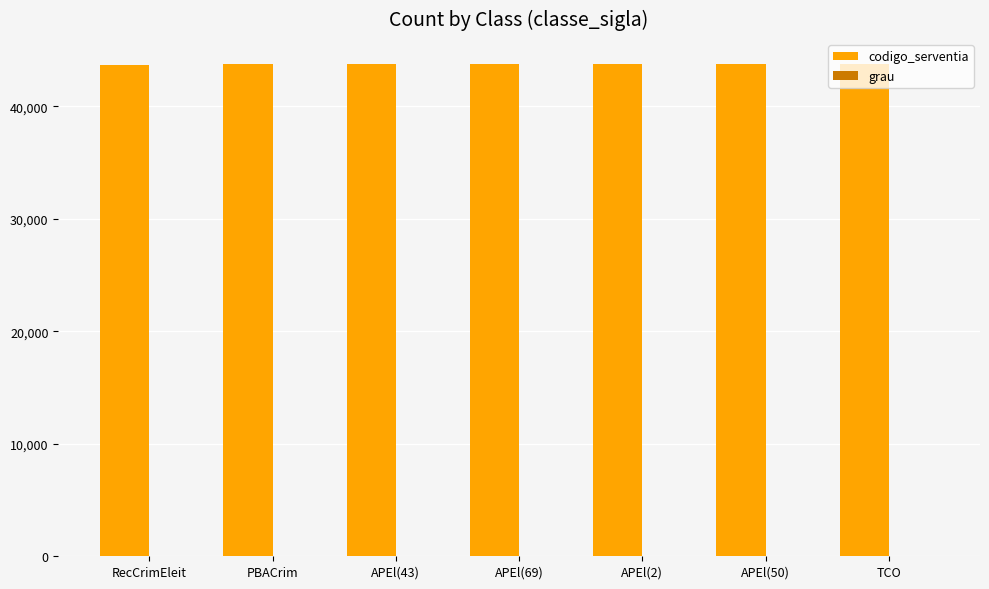

Which series has the widest spread of values?

codigo_serventia